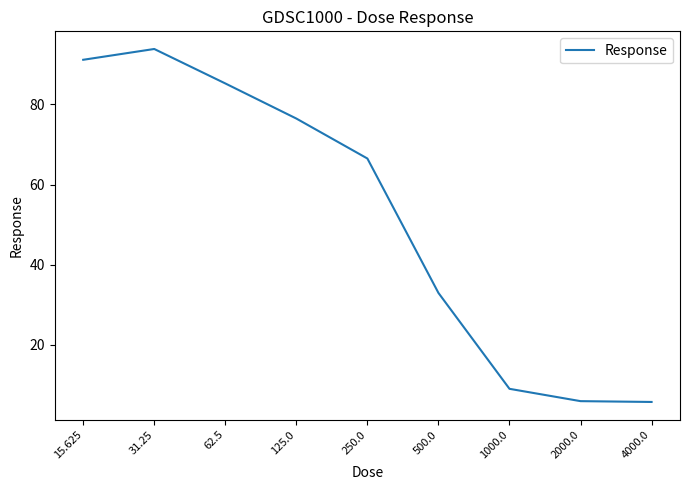

What position from the right is 500.0?

4